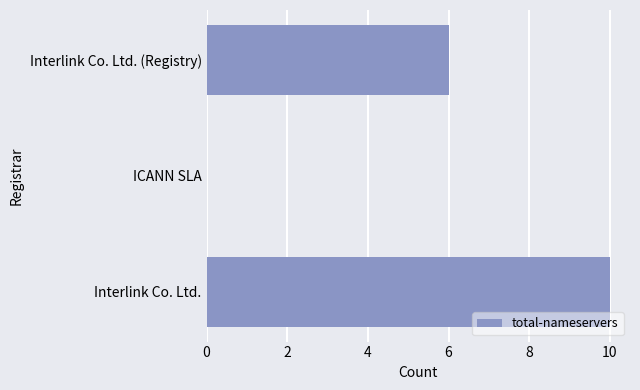

Where is the data nearest to the value 5?

Interlink Co. Ltd. (Registry)